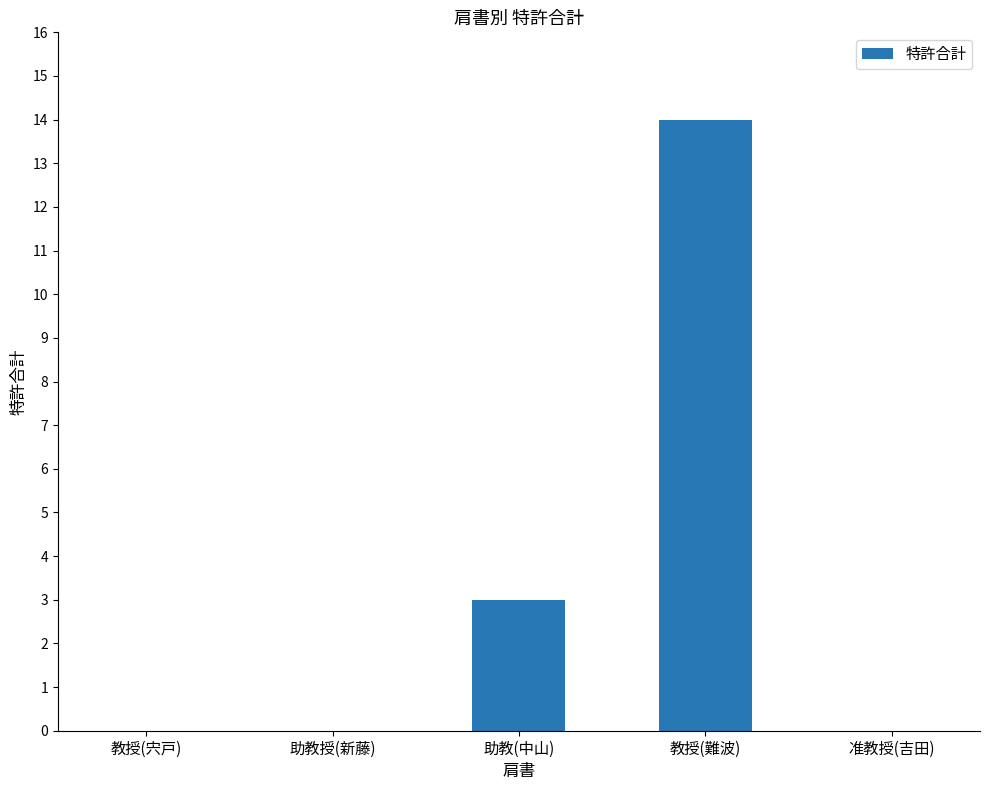

What is the change in value from 教授(宍戸) to 教授(難波)?

+14